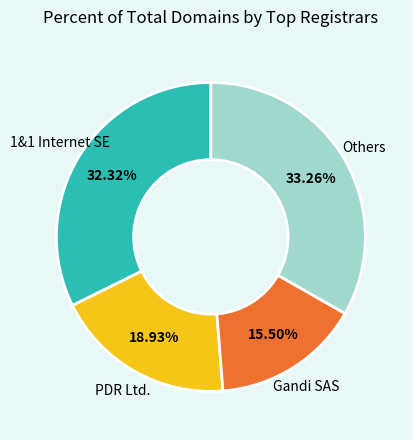

Rank the categories by value from highest to lowest.

Others, 1&1 Internet SE, PDR Ltd., Gandi SAS